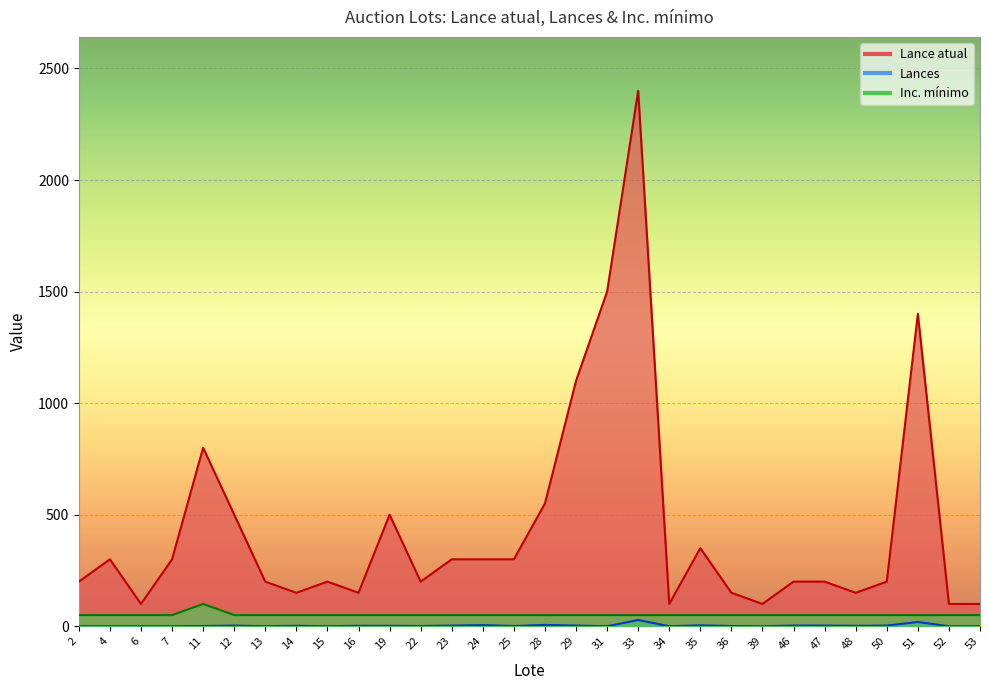

True or false: Lances and Lance atual intersect in this chart.

False